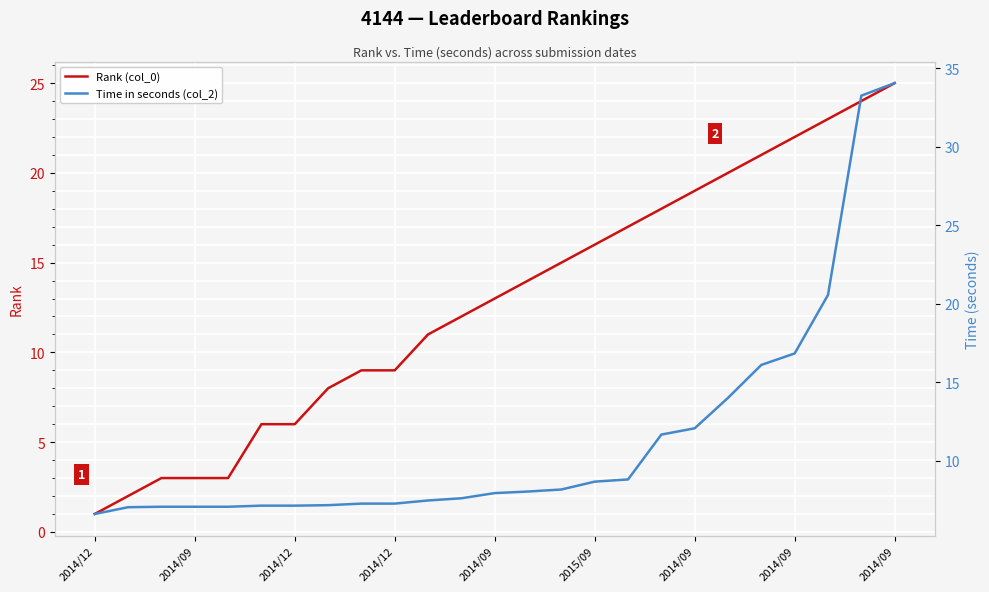

After their last crossing, which series has the higher values: Rank (col_0) or Time in seconds (col_2)?

Time in seconds (col_2)